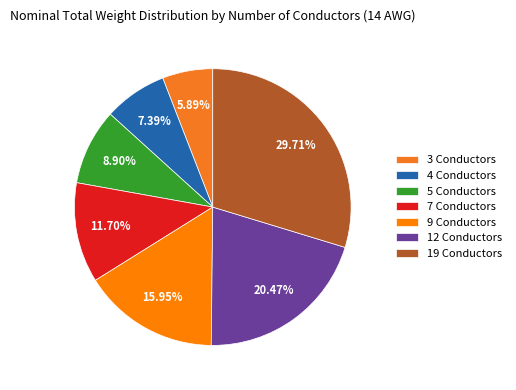

To the nearest percent, what portion does 12 Conductors represent?

20%